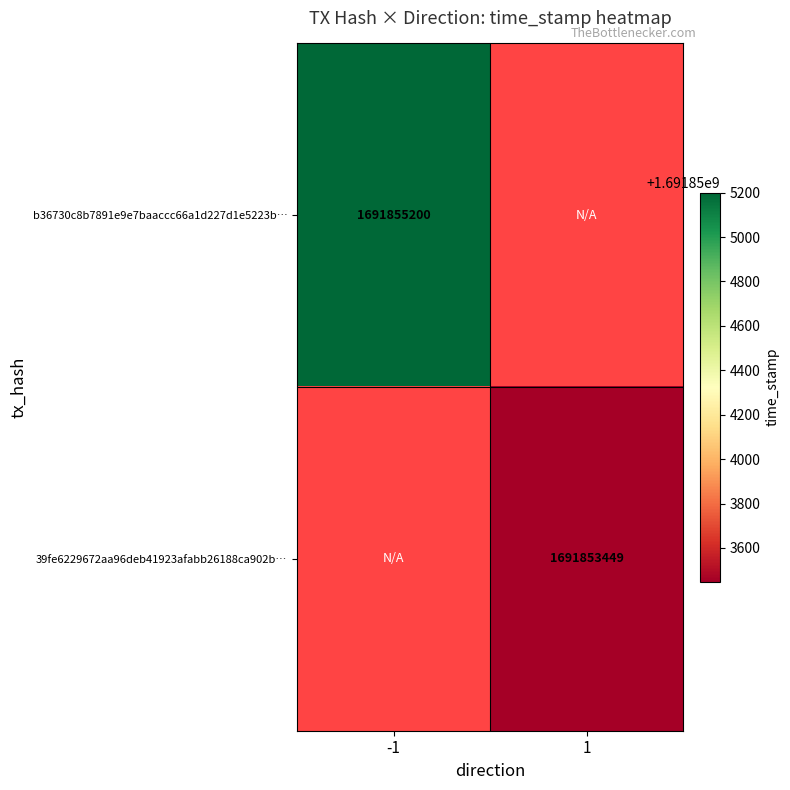

Is it true that b36730c8b7891e9e7baaccc66a1d227d1e5223b… equals 1691855200 at -1?

True